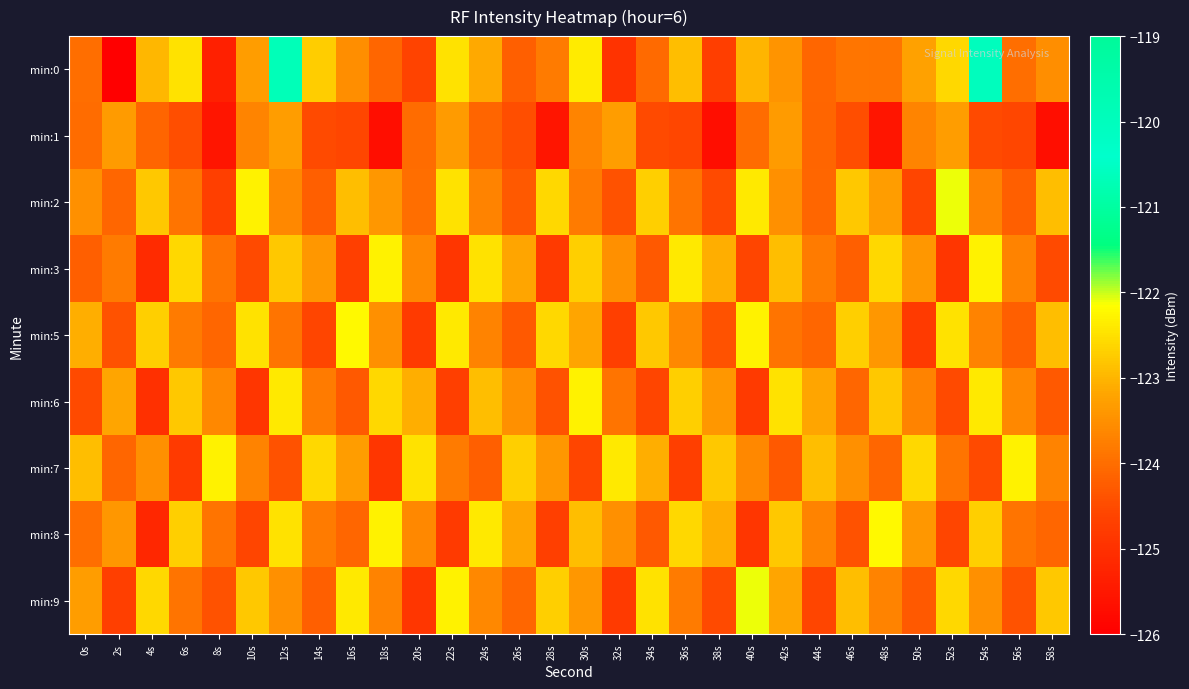

Which category has the highest value across all series?

54s